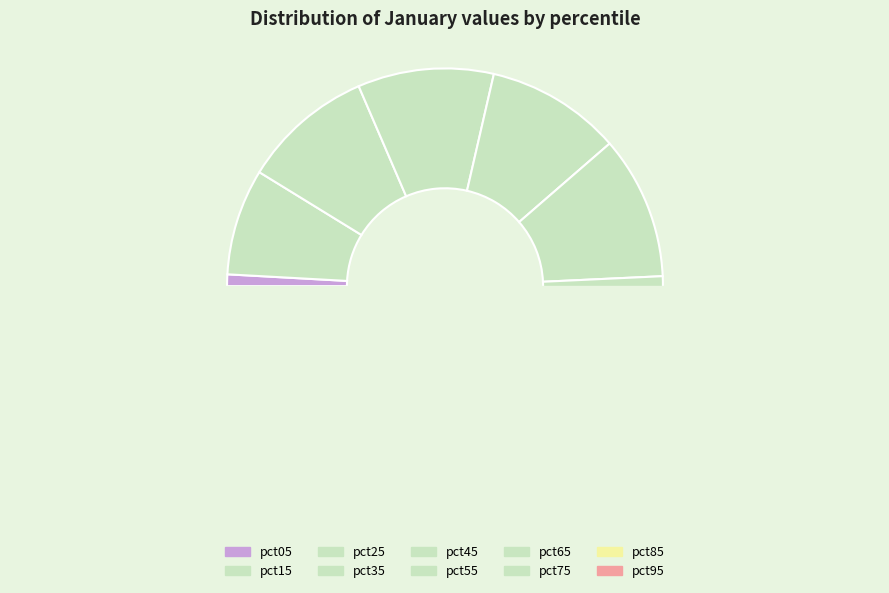

Is there a majority slice in this chart?

No